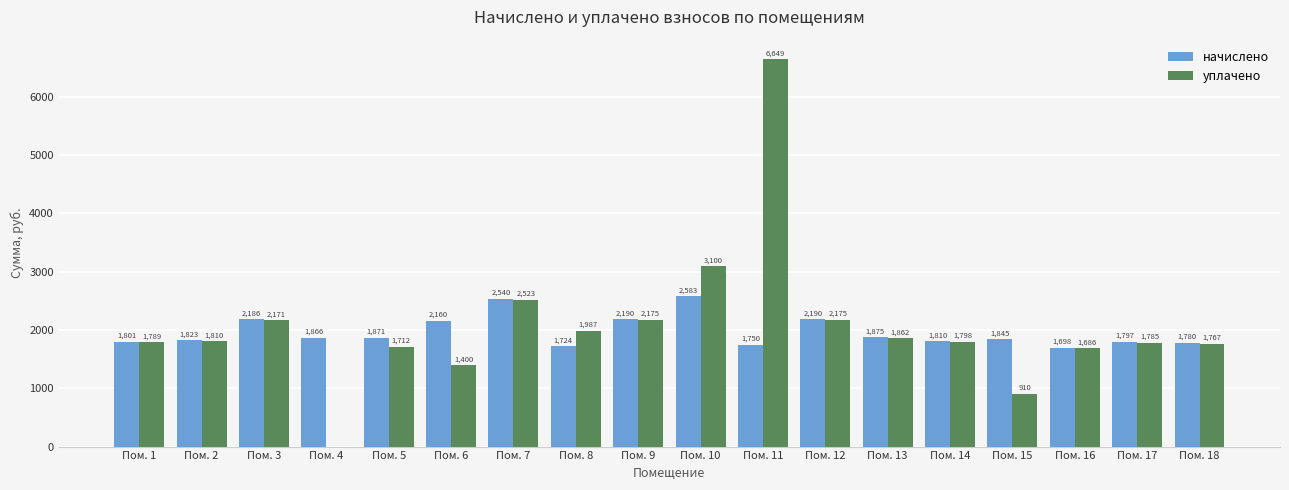

Which category has the highest value across all series?

Пом. 11